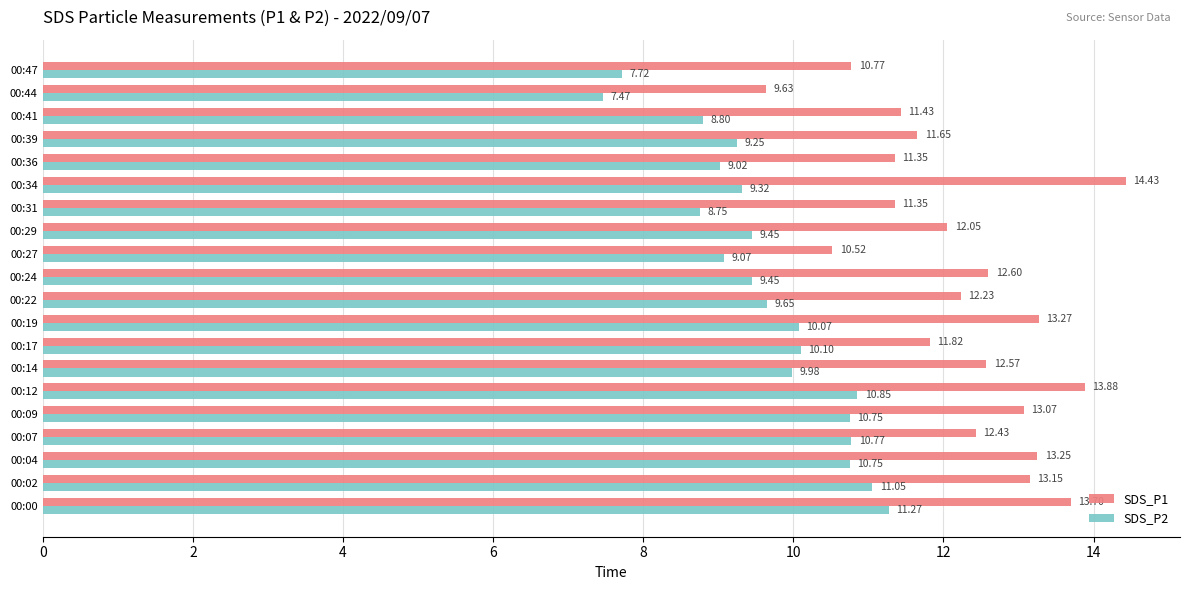

What is the difference between the second highest and minimum values in the SDS_P2 series?

3.6